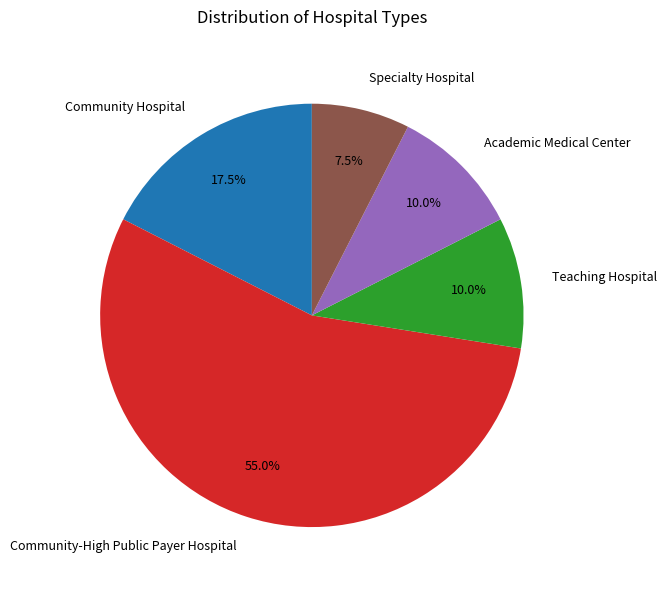

Does Community-High Public Payer Hospital represent more than half of the total?

Yes